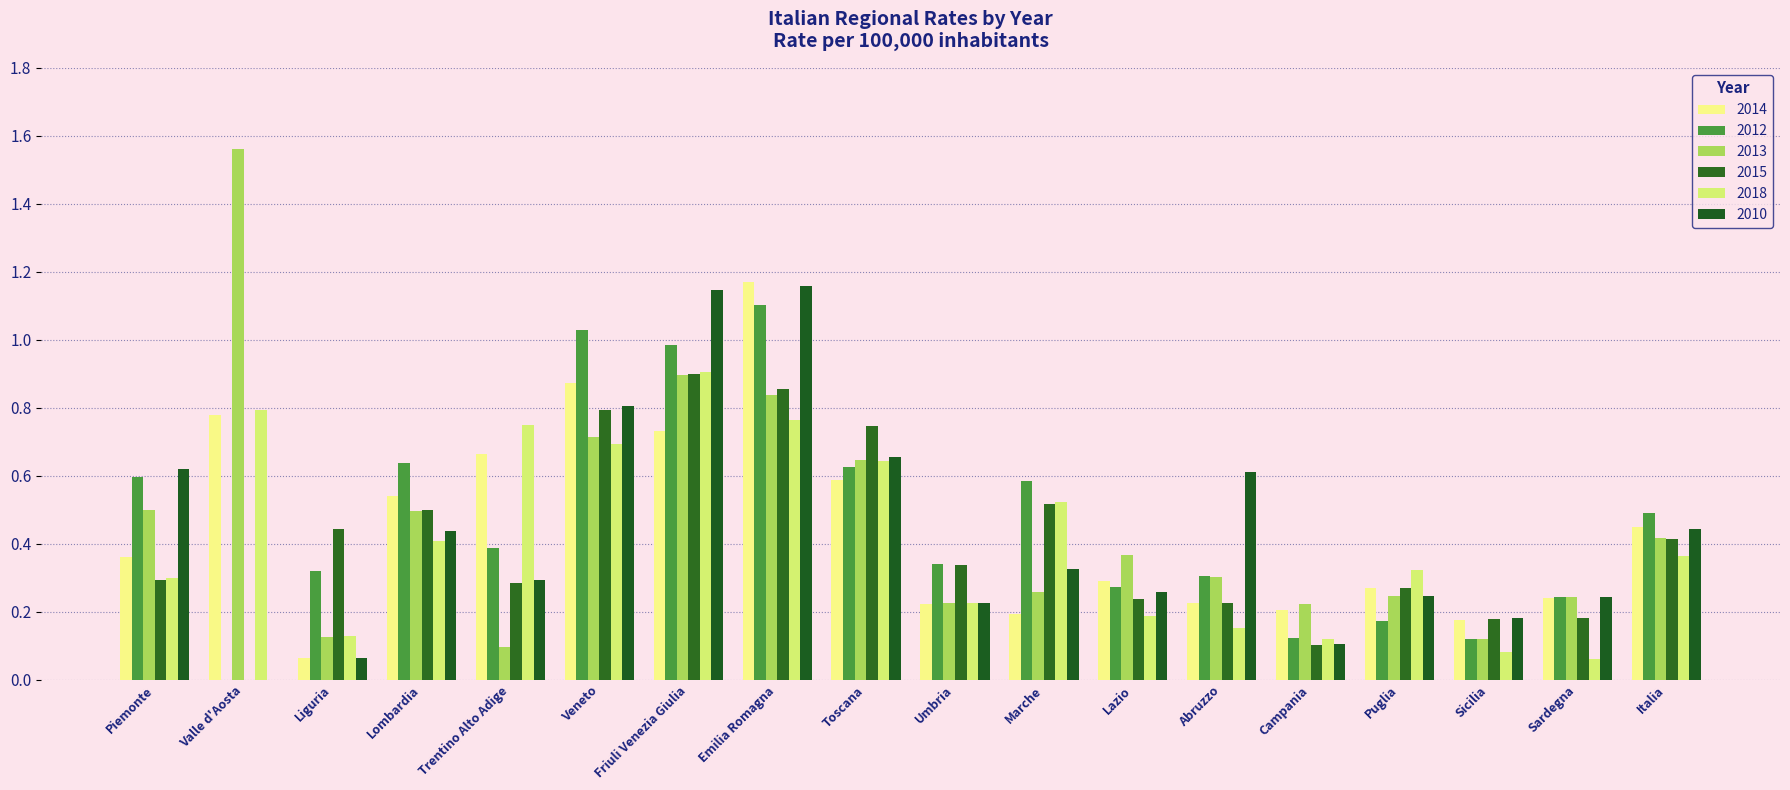

What is the value of the 2010 bar at the 10th from the left?

0.2